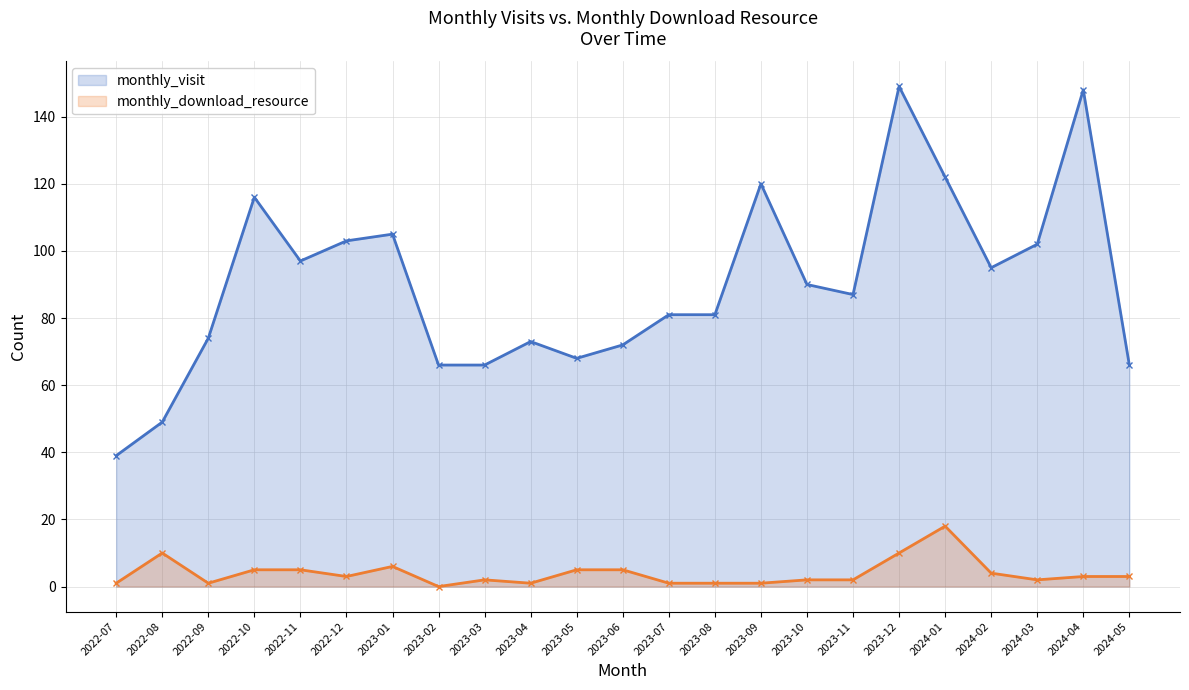

Reading right to left, what are all the values shown in this chart?

monthly_visit: 2024-05=66	2024-04=148	2024-03=102	2024-02=95	2024-01=122	2023-12=149	2023-11=87	2023-10=90	2023-09=120	2023-08=81	2023-07=81	2023-06=72	2023-05=68	2023-04=73	2023-03=66	2023-02=66	2023-01=105	2022-12=103	2022-11=97	2022-10=116	2022-09=74	2022-08=49	2022-07=39
monthly_download_resource: 2024-05=3	2024-04=3	2024-03=2	2024-02=4	2024-01=18	2023-12=10	2023-11=2	2023-10=2	2023-09=1	2023-08=1	2023-07=1	2023-06=5	2023-05=5	2023-04=1	2023-03=2	2023-02=0	2023-01=6	2022-12=3	2022-11=5	2022-10=5	2022-09=1	2022-08=10	2022-07=1